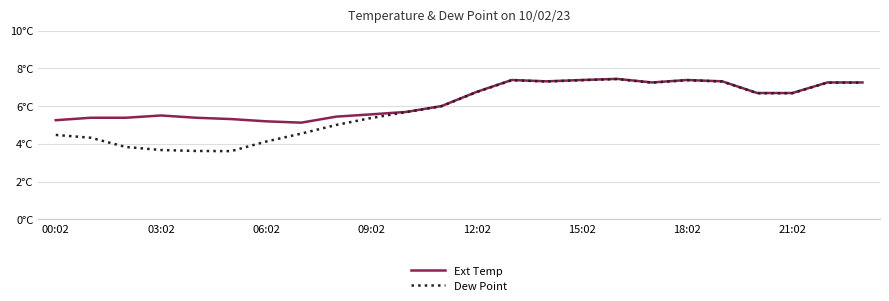

Where does the Ext Temp series first go above 6?

12:02